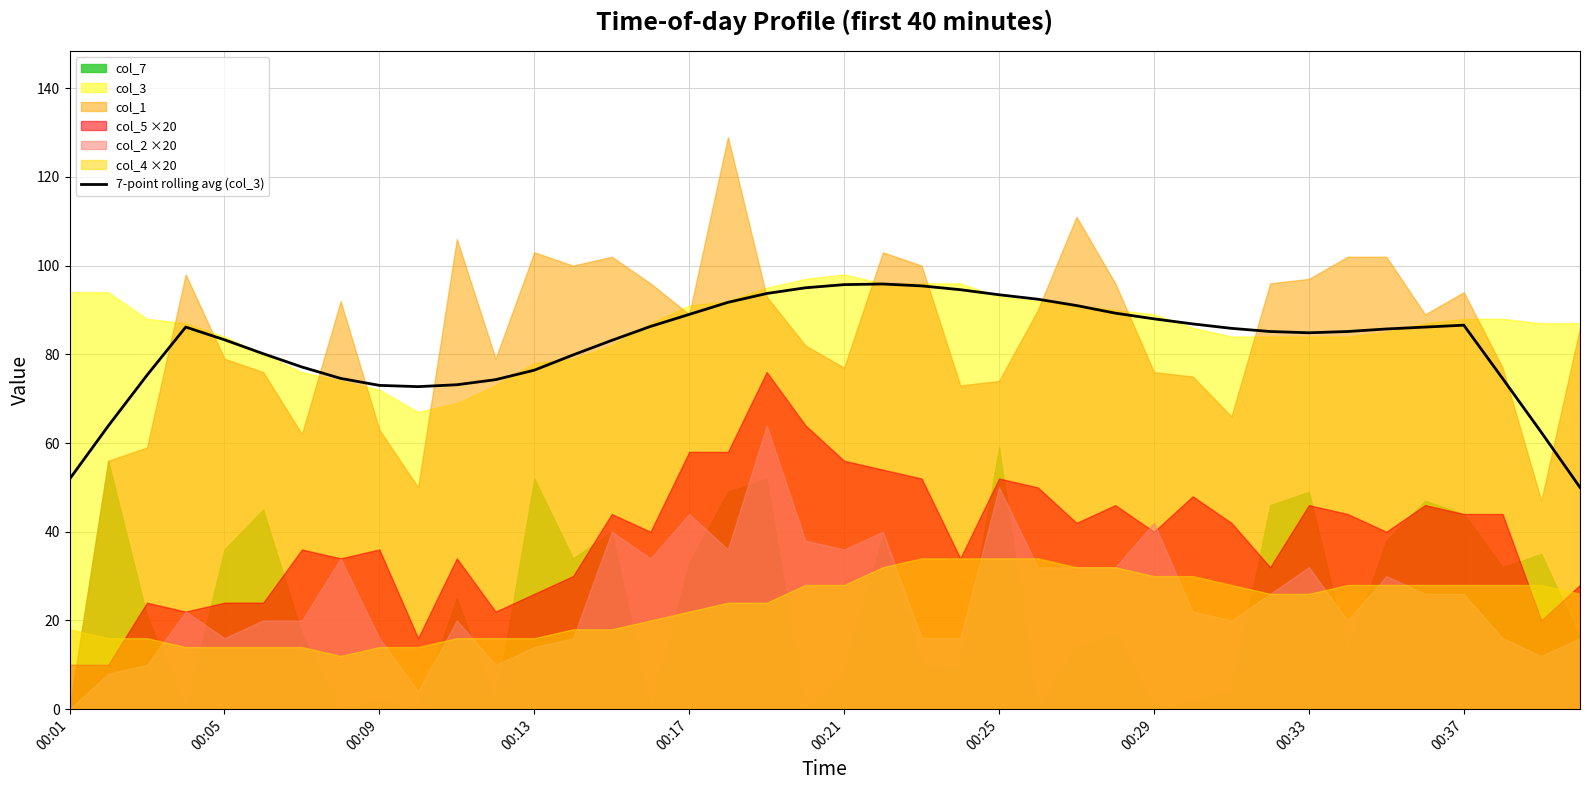

What is the highest value of the 7-point rolling avg (col_3) series?

95.9